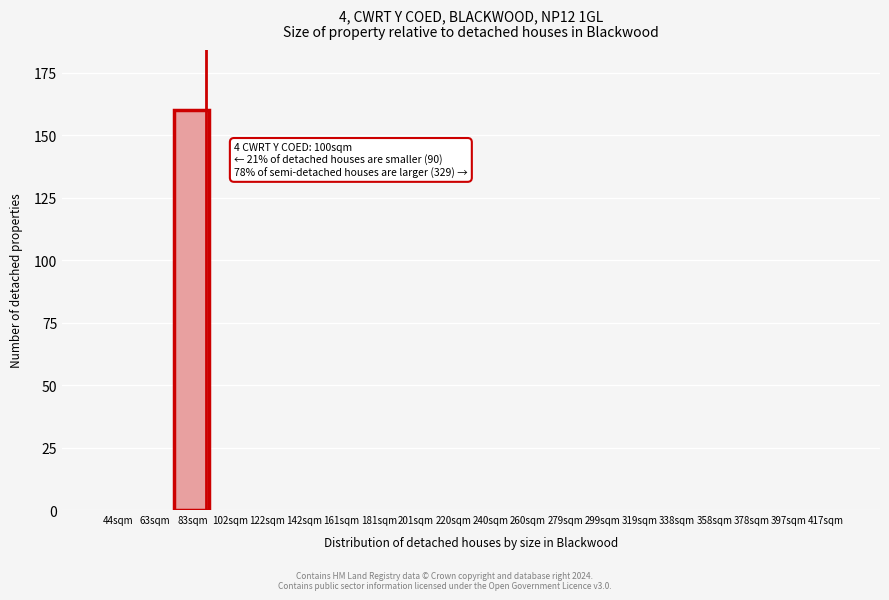

Reading right to left, extract all data points from this chart.

417sqm=0	397sqm=0	378sqm=0	358sqm=0	338sqm=0	319sqm=0	299sqm=0	279sqm=0	260sqm=0	240sqm=0	220sqm=0	201sqm=0	181sqm=0	161sqm=0	142sqm=0	122sqm=0	102sqm=0	83sqm=160	63sqm=0	44sqm=0